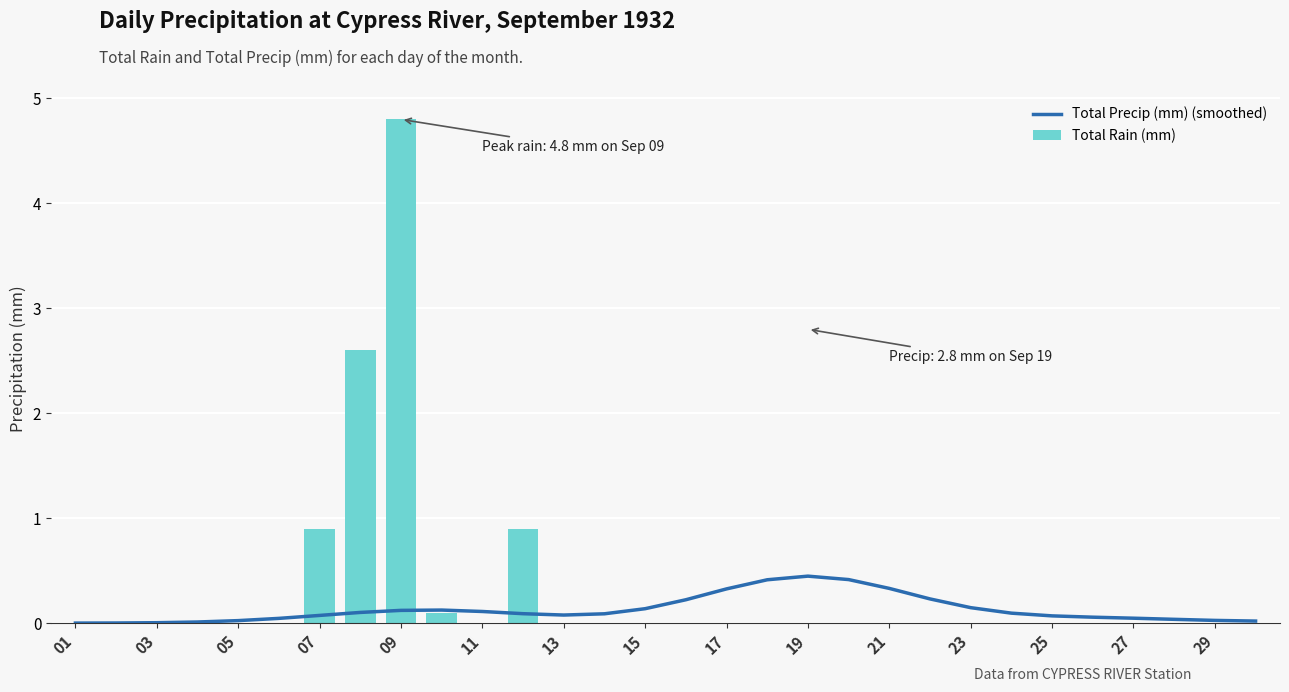

What is the value of the Total Rain (mm) bar at the 8th from the left?

2.6